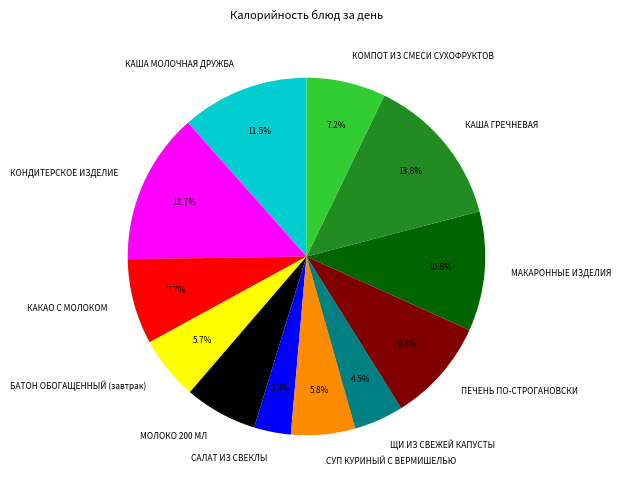

Which category has the smallest portion of the pie?

САЛАТ ИЗ СВЕКЛЫ